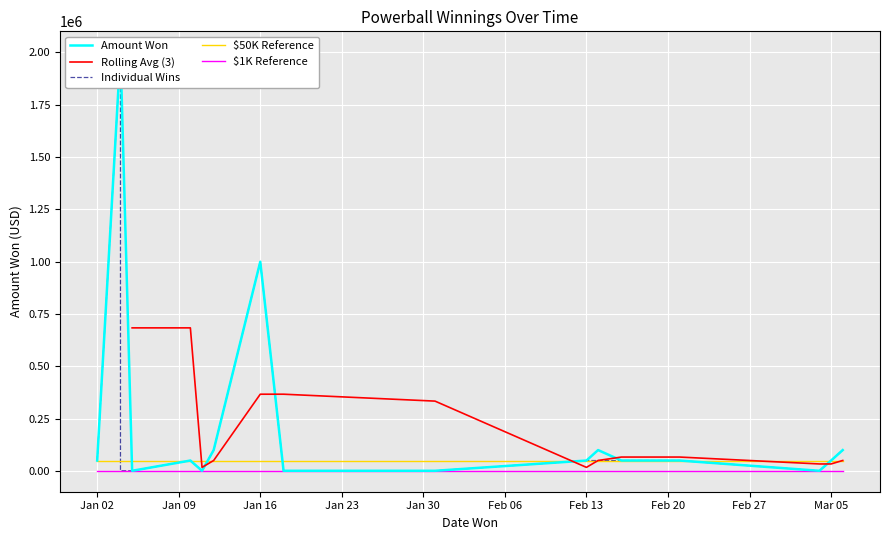

The value of $50K Reference at Mar 05 is 50000. True or false?

True